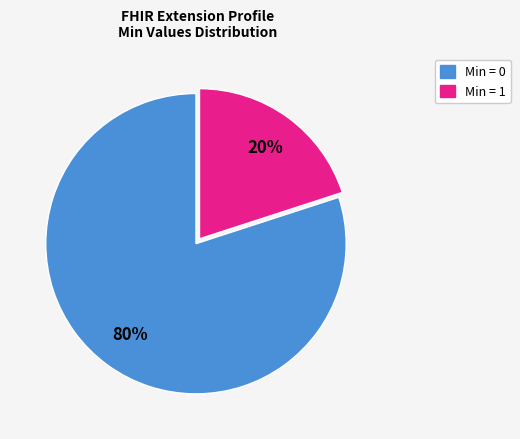

Is there a majority slice in this chart?

Yes